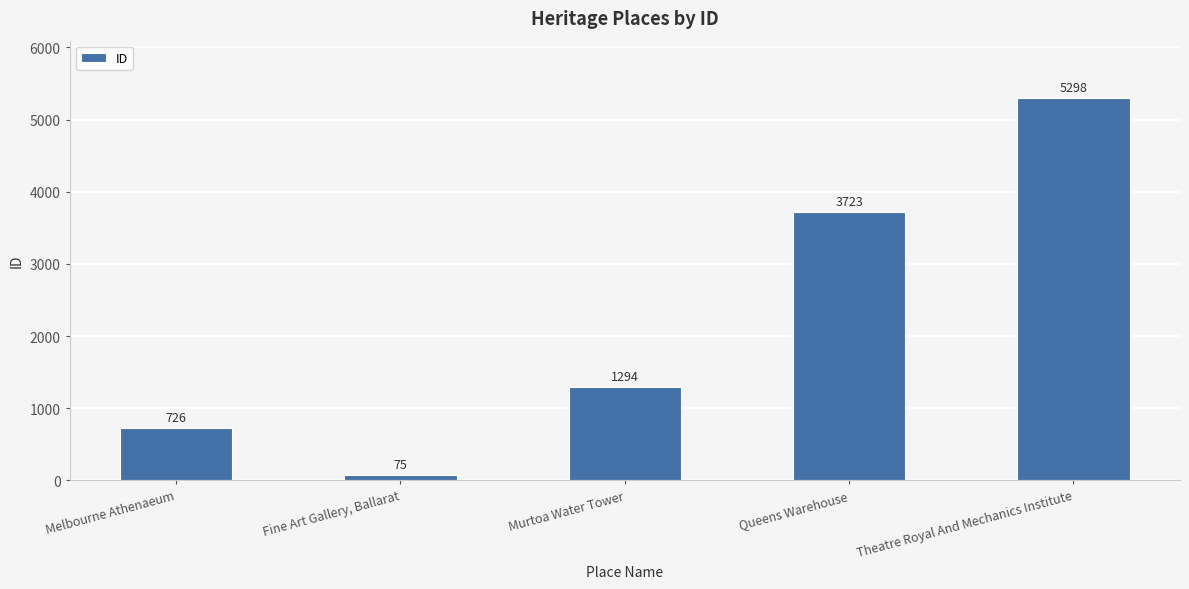

Which has a higher value, Murtoa Water Tower or Melbourne Athenaeum?

Murtoa Water Tower